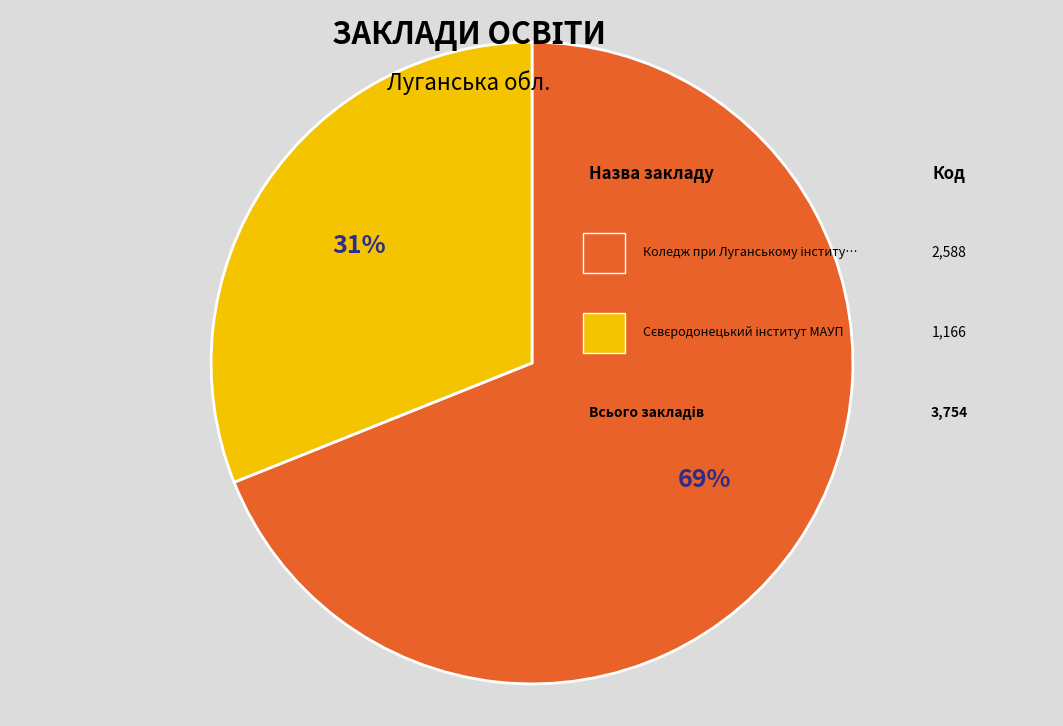

To the nearest percent, what is the average slice percentage?

50%